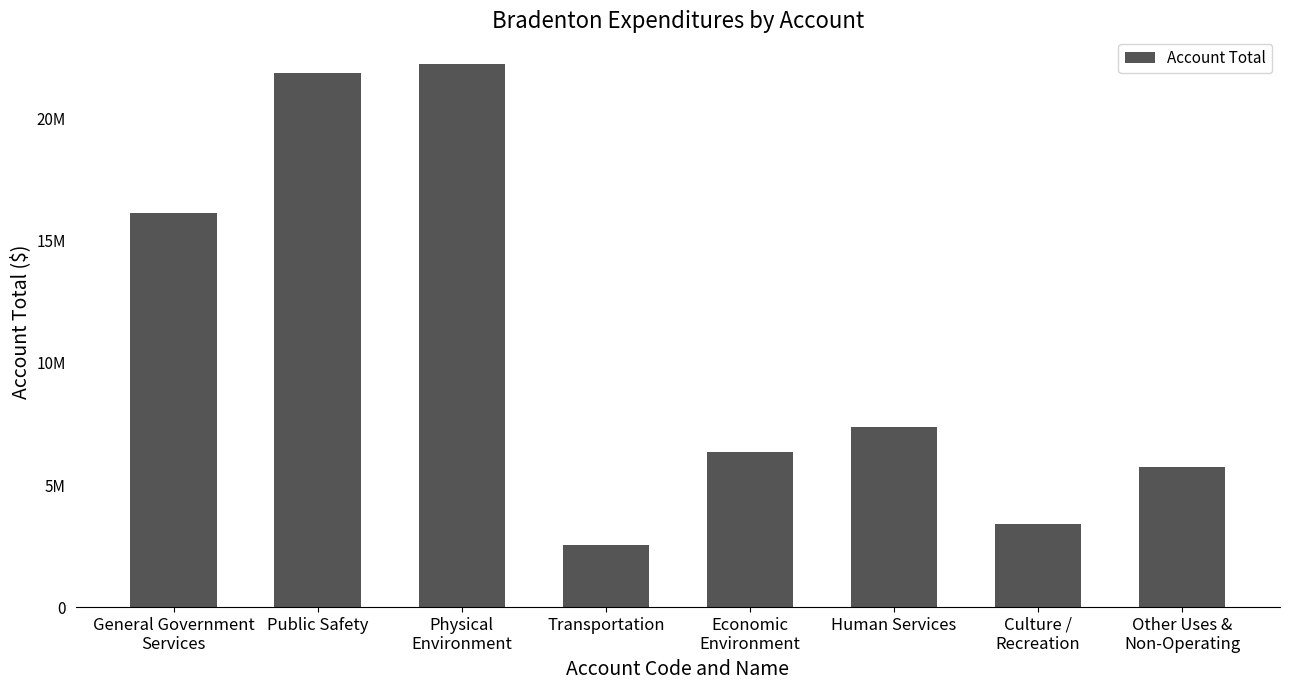

Reading left to right, extract all data points from this chart.

General Government
Services=16124883	Public Safety=21858501	Physical
Environment=22261426	Transportation=2555561	Economic
Environment=6342285	Human Services=7368276	Culture /
Recreation=3385550	Other Uses &
Non-Operating=5746616